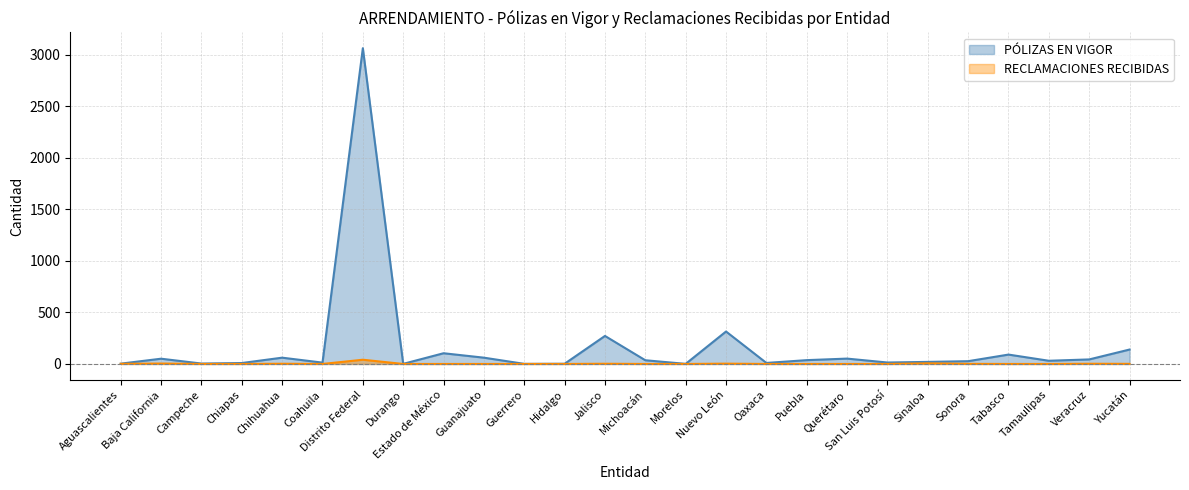

Rank the categories by PÓLIZAS EN VIGOR value from lowest to highest.

Durango, Guerrero, Morelos, Hidalgo, Aguascalientes, Campeche, Chiapas, Oaxaca, Coahuila, San Luis Potosí, Sinaloa, Sonora, Tamaulipas, Michoacán, Puebla, Veracruz, Baja California, Querétaro, Chihuahua, Guanajuato, Tabasco, Estado de México, Yucatán, Jalisco, Nuevo León, Distrito Federal